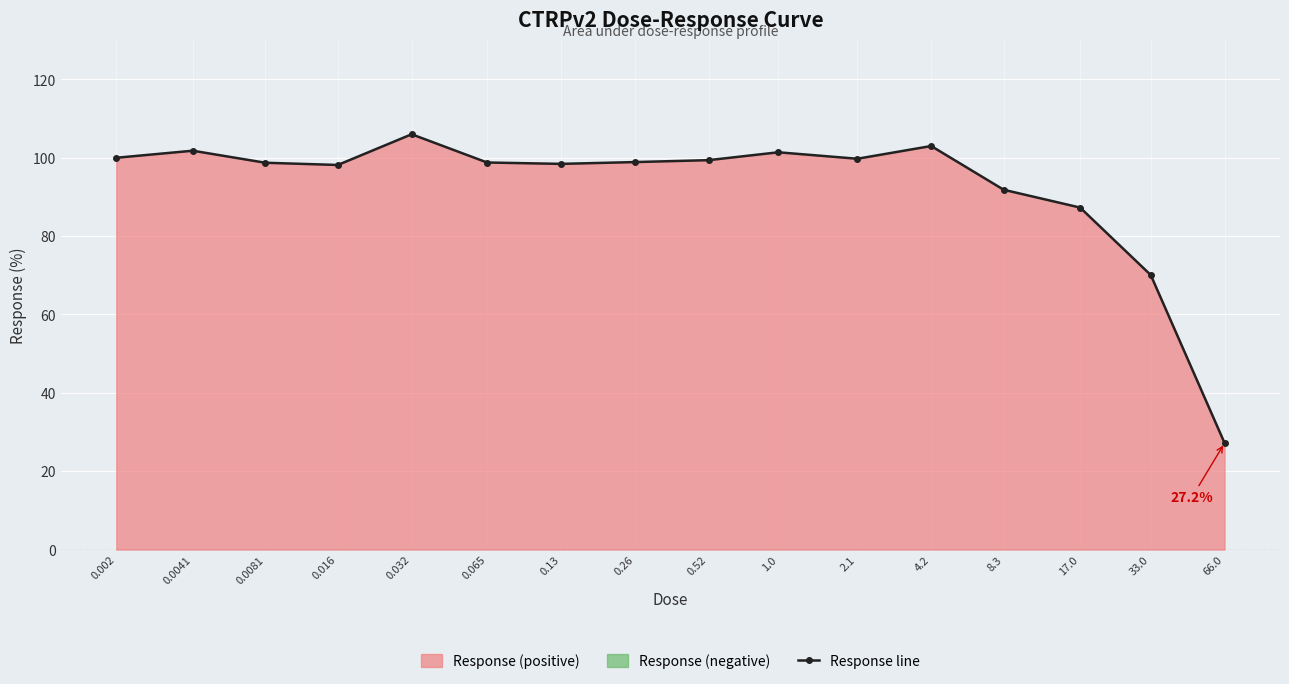

What is the smallest value displayed?

27.2